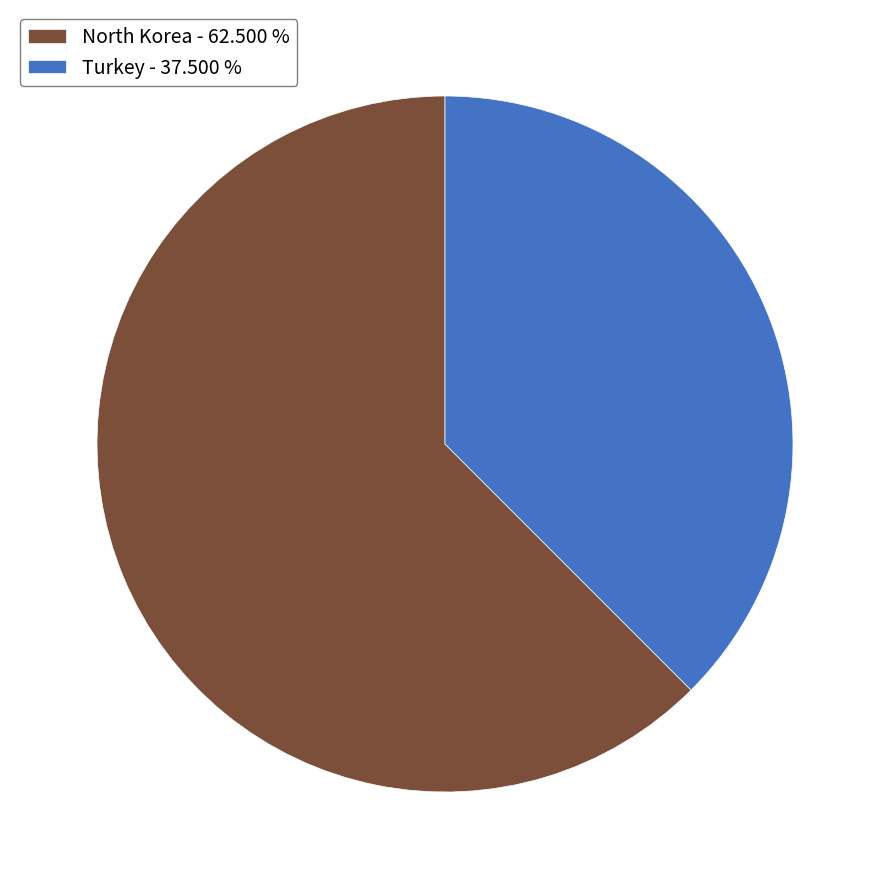

Is there a majority slice in this chart?

Yes